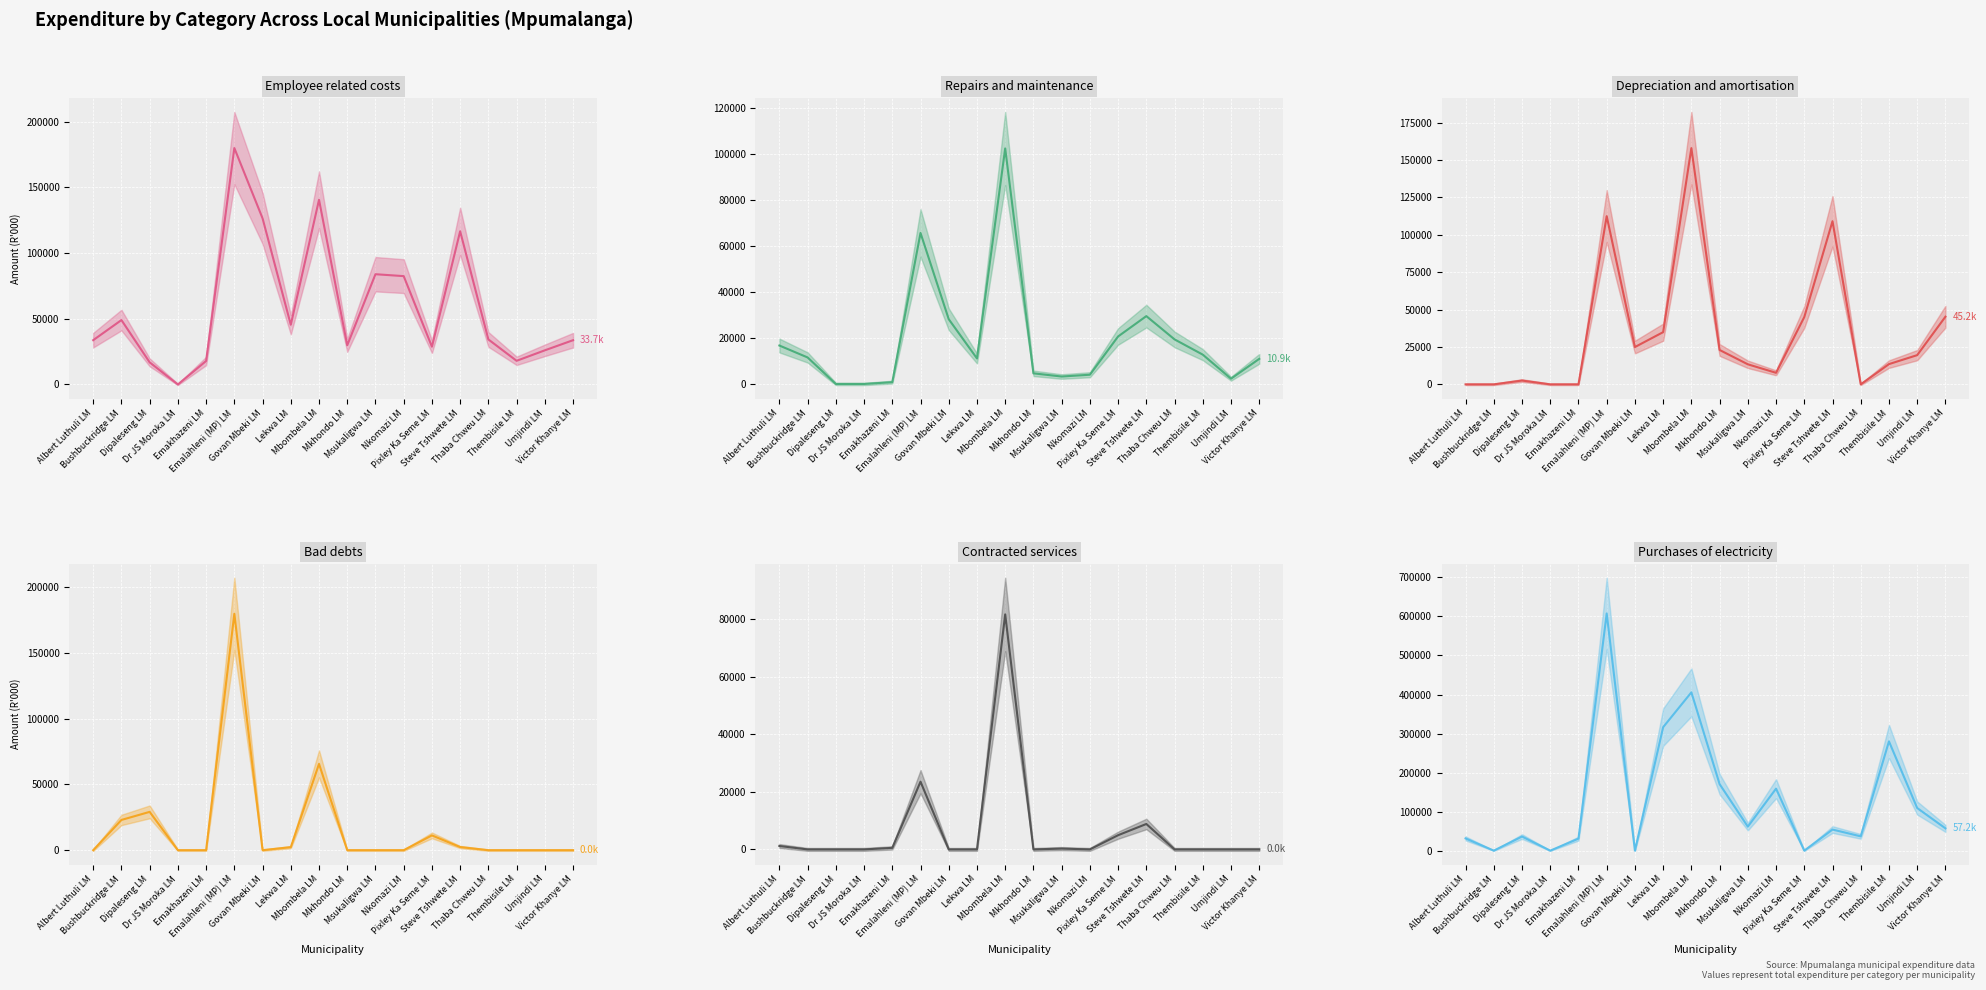

What is the average value of the Repairs and maintenance series?

19096